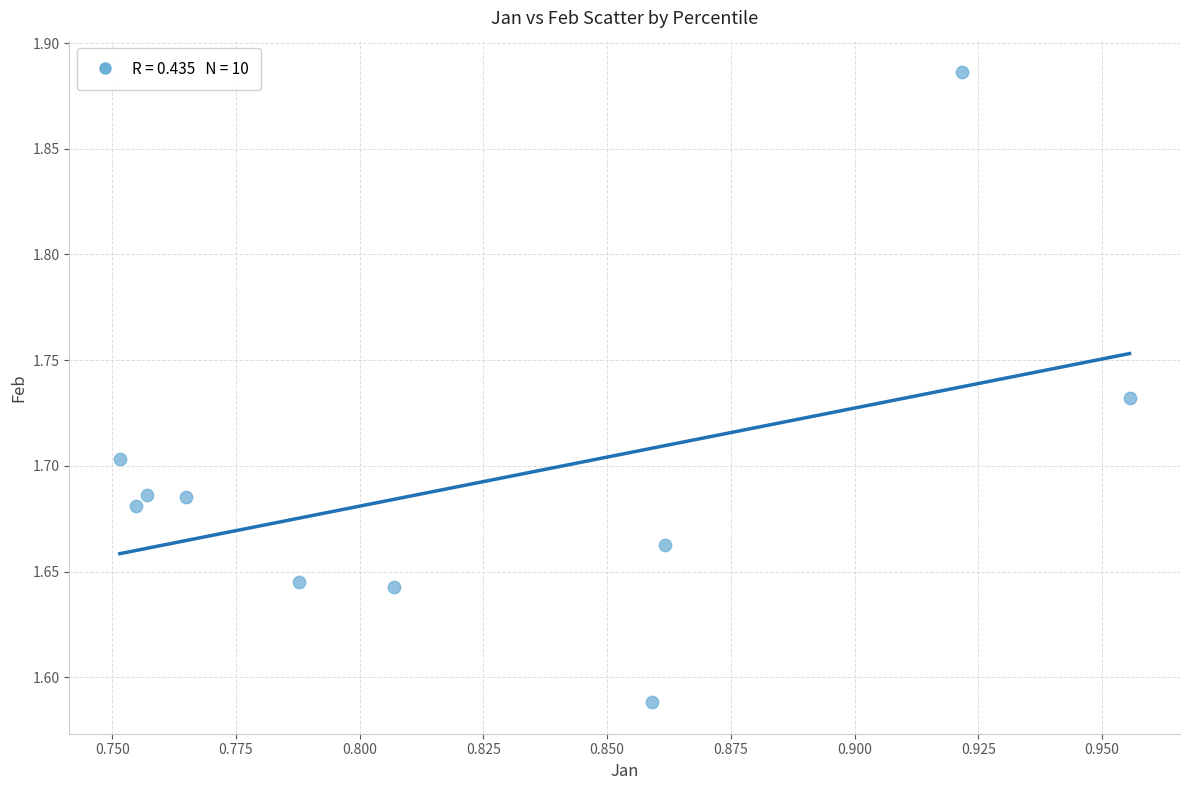

What is the range of Y values (max minus min)?

0.3